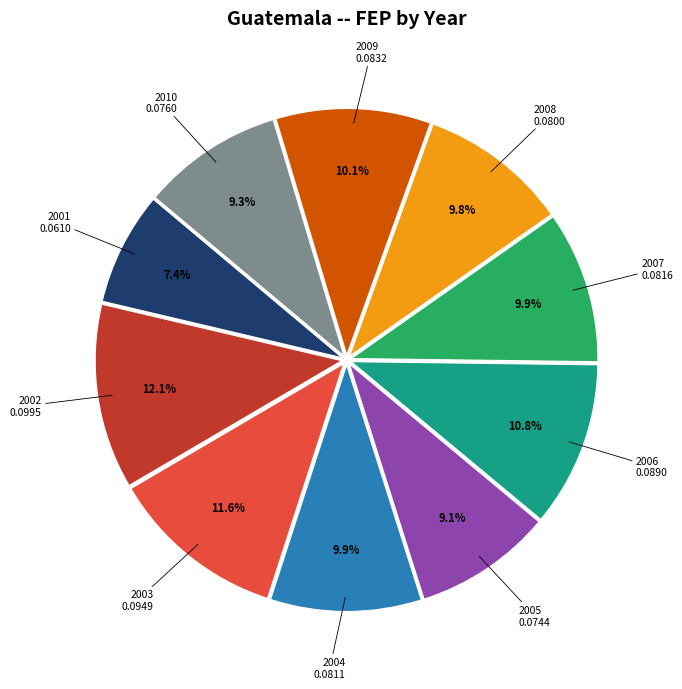

Does any single category account for the majority?

No